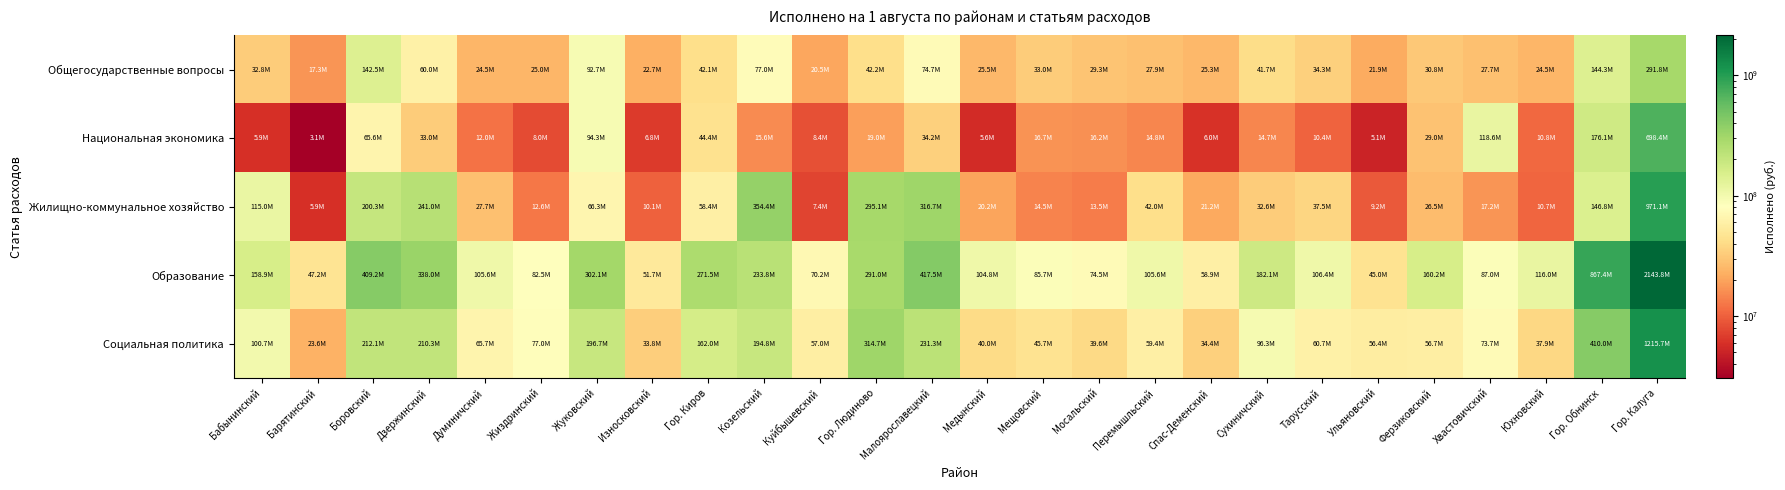

How many data points does each series have?

26